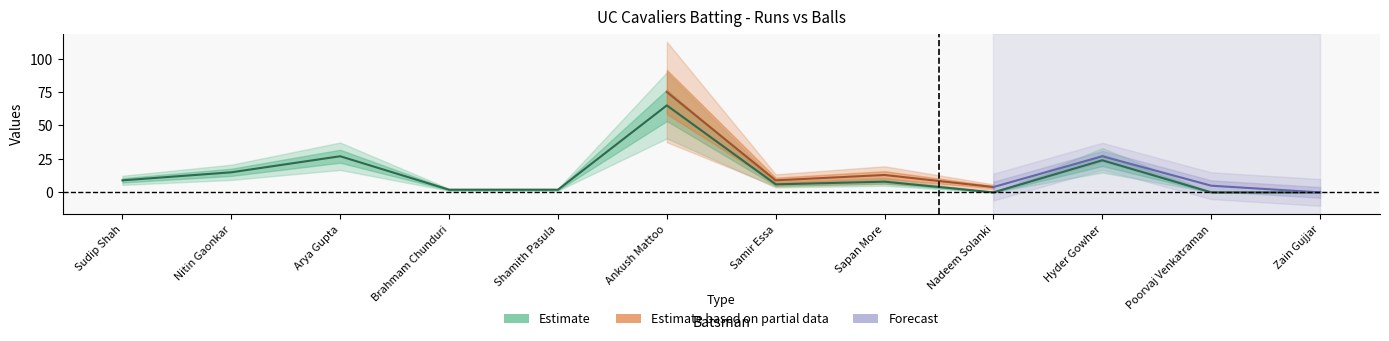

List the labels in order of value, largest first.

Ankush Mattoo, Arya Gupta, Hyder Gowher, Nitin Gaonkar, Sudip Shah, Sapan More, Samir Essa, Brahmam Chunduri, Shamith Pasula, Nadeem Solanki, Poorvaj Venkatraman, Zain Gujjar